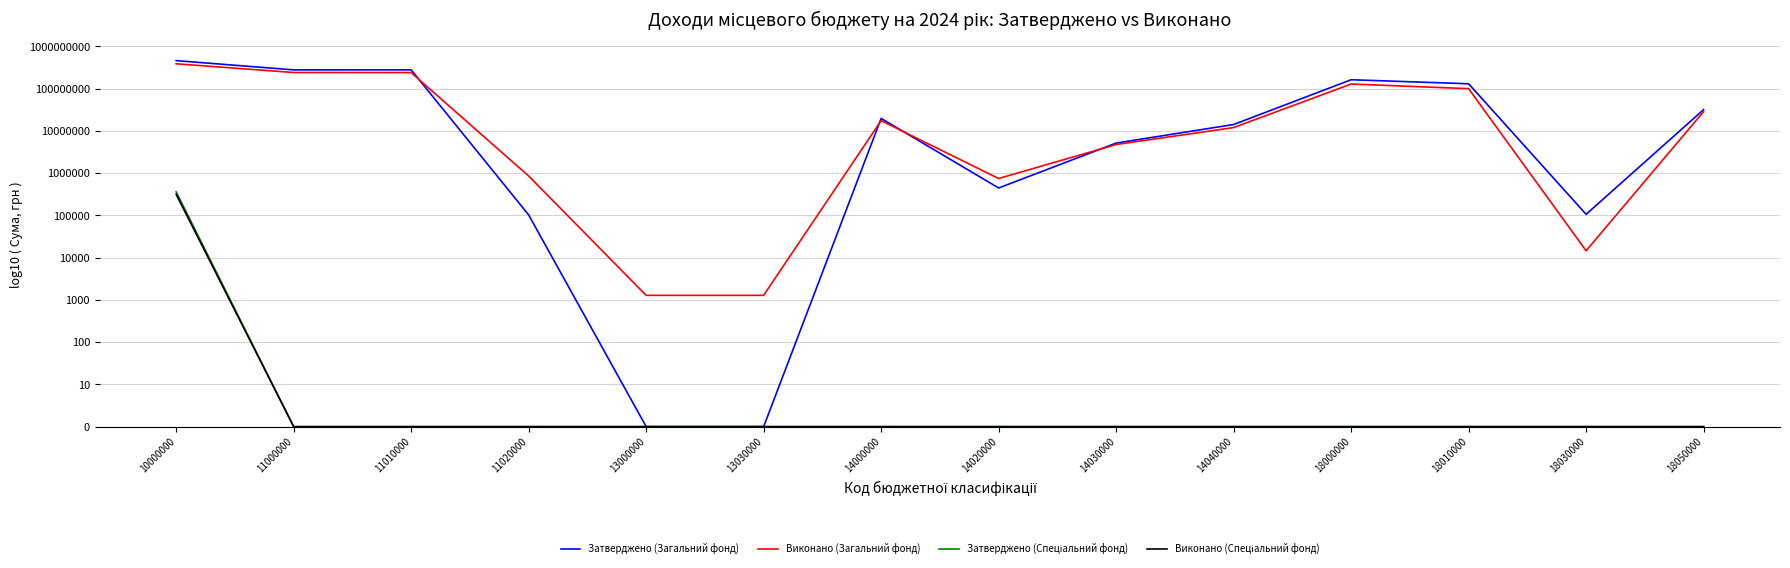

At 18030000, list the series in order from smallest to largest.

Затверджено (Спеціальний фонд), Виконано (Спеціальний фонд), Виконано (Загальний фонд), Затверджено (Загальний фонд)